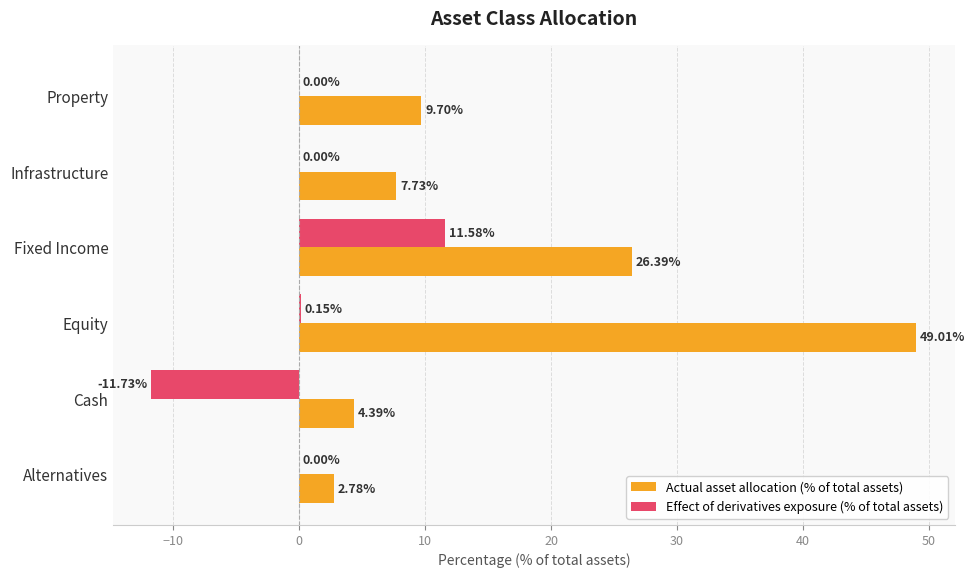

At which label does Effect of derivatives exposure (% of total assets) reach its peak?

Fixed Income